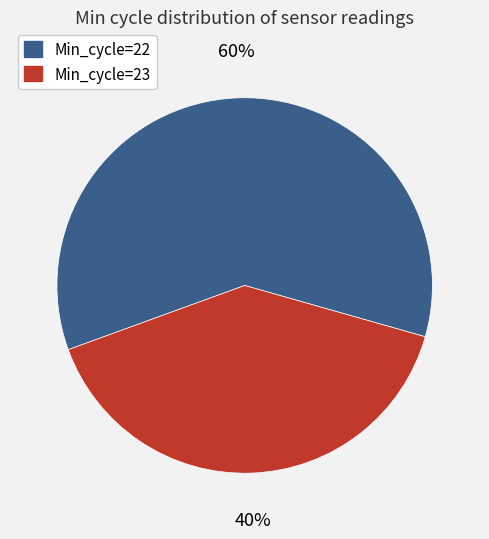

Count the number of slices in the pie.

2